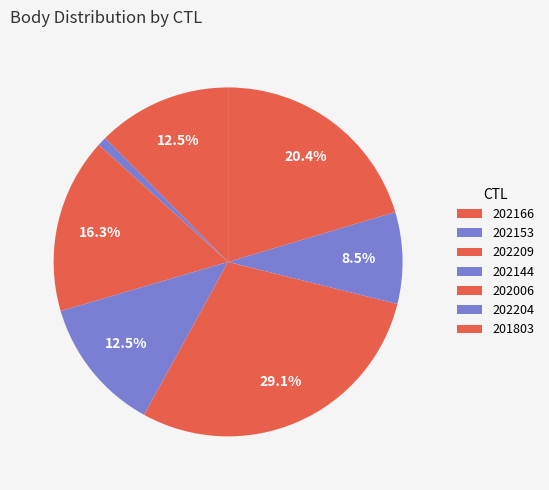

How many segments does this pie chart have?

7